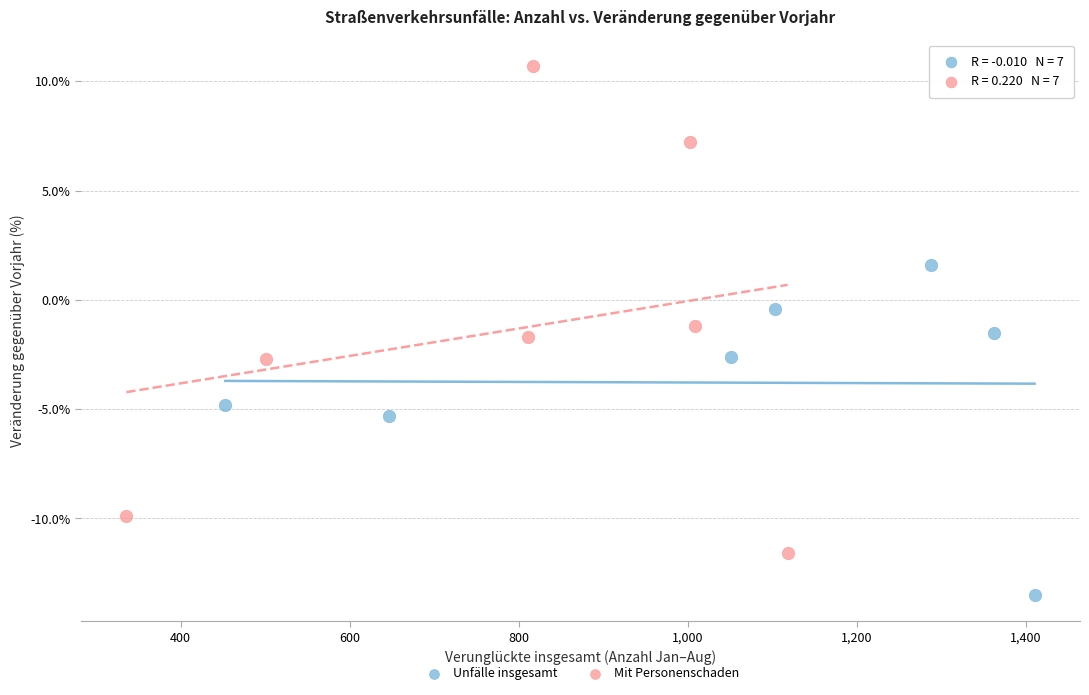

What are all the series names shown in the legend?

Unfälle insgesamt, Mit Personenschaden